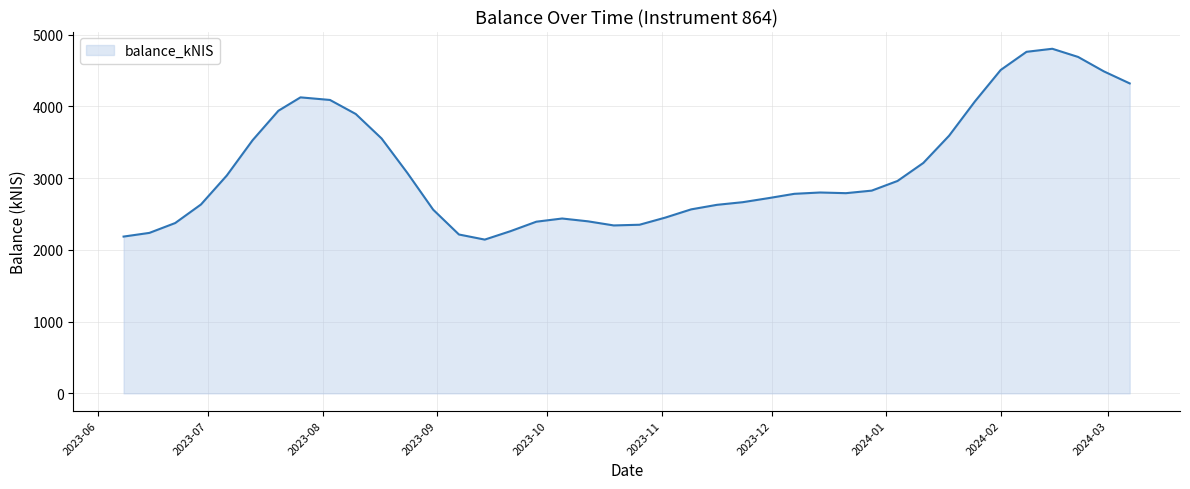

What is the greatest value displayed?

4803.0